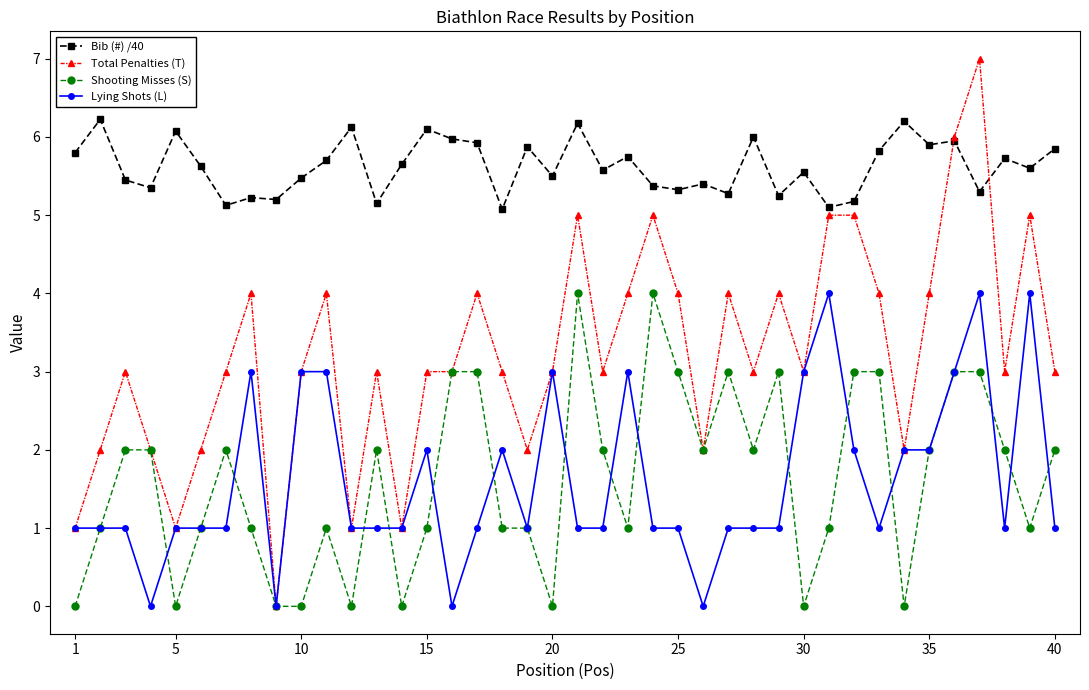

True or false: Shooting Misses (S) and Bib (#) /40 intersect in this chart.

False